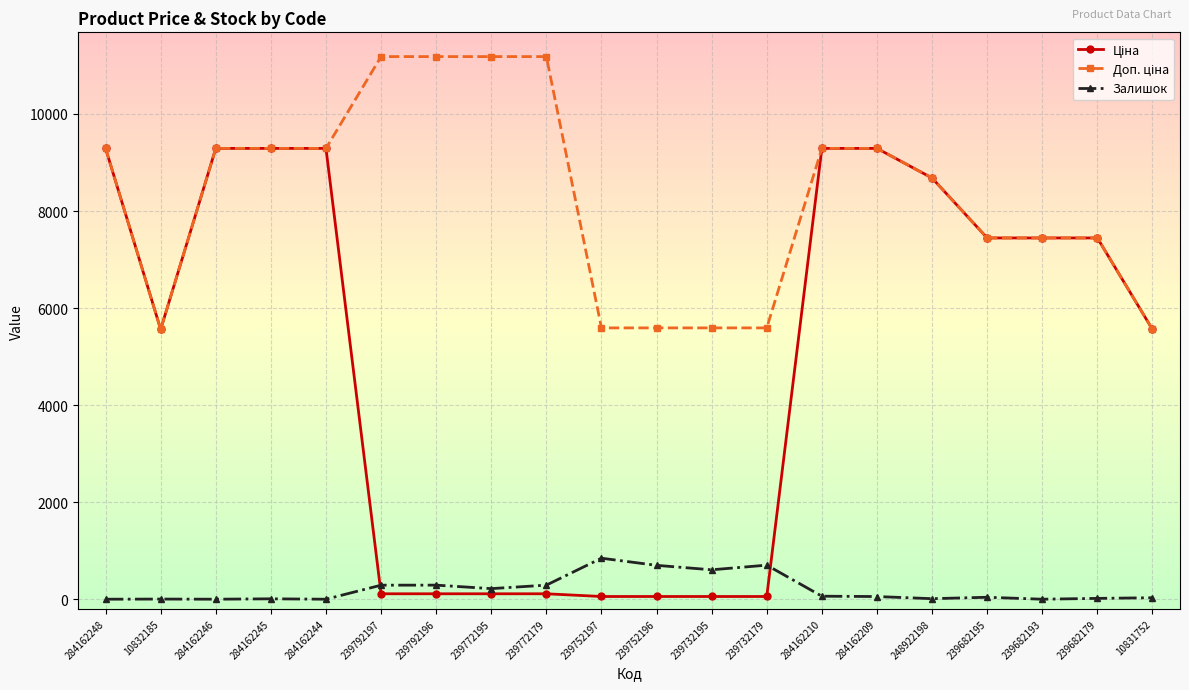

Does the chart have visible grid lines?

Yes